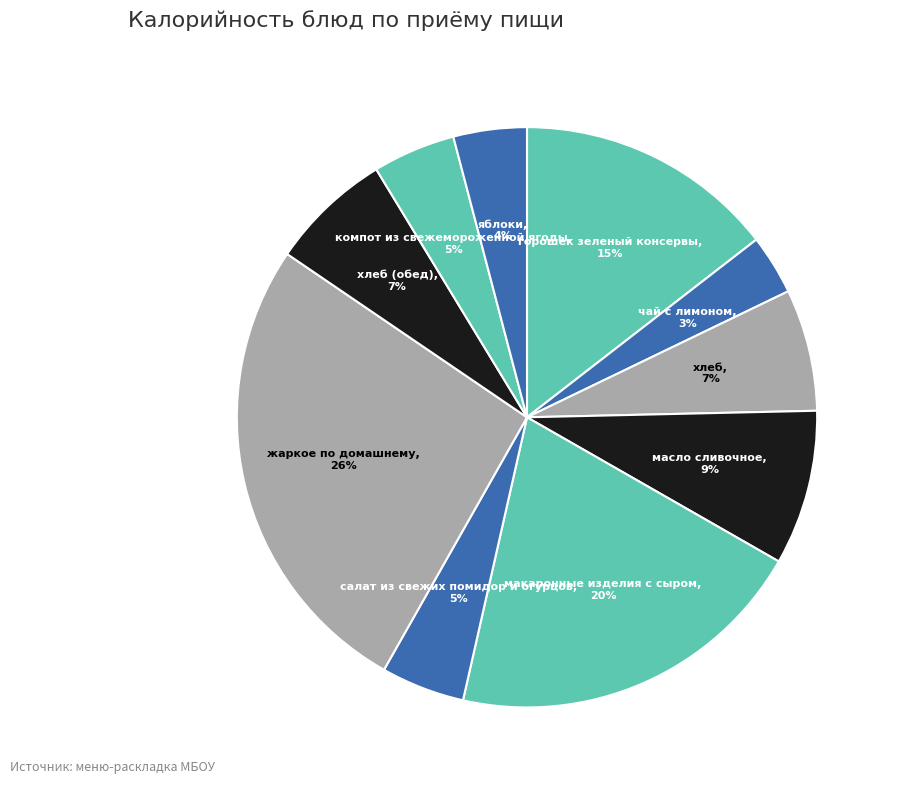

Does масло сливочное account for over 50% of the chart?

No